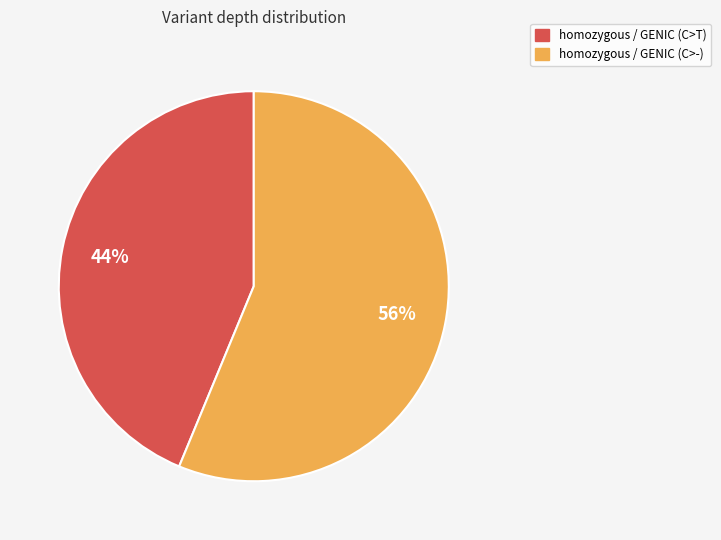

To the nearest percent, what portion does homozygous / GENIC (C>T) represent?

44%